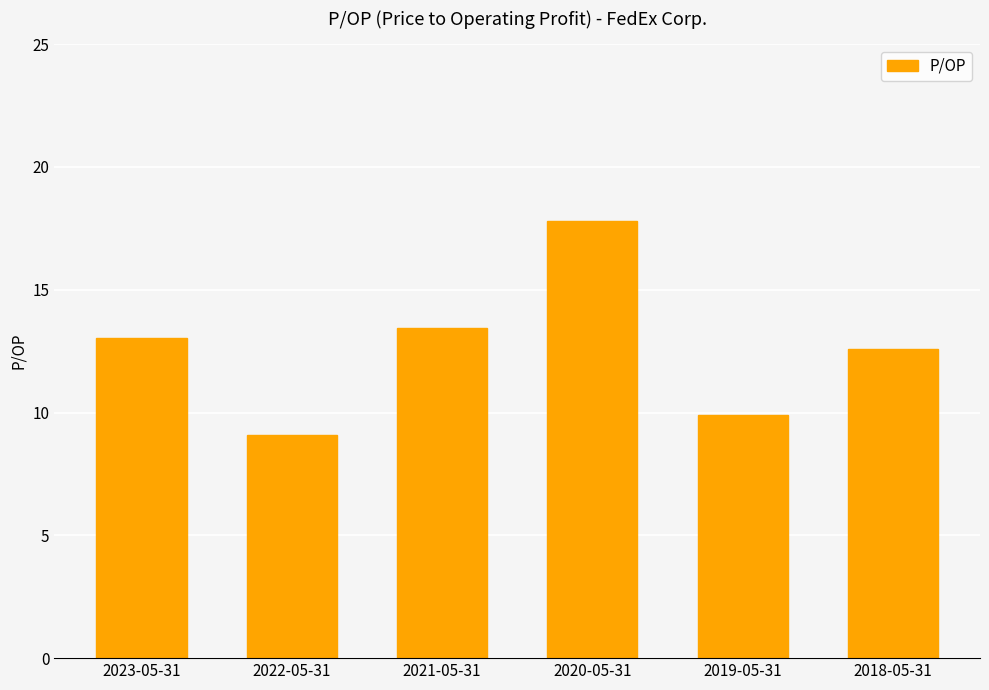

Are the bars grouped side by side (vs. stacked)?

No